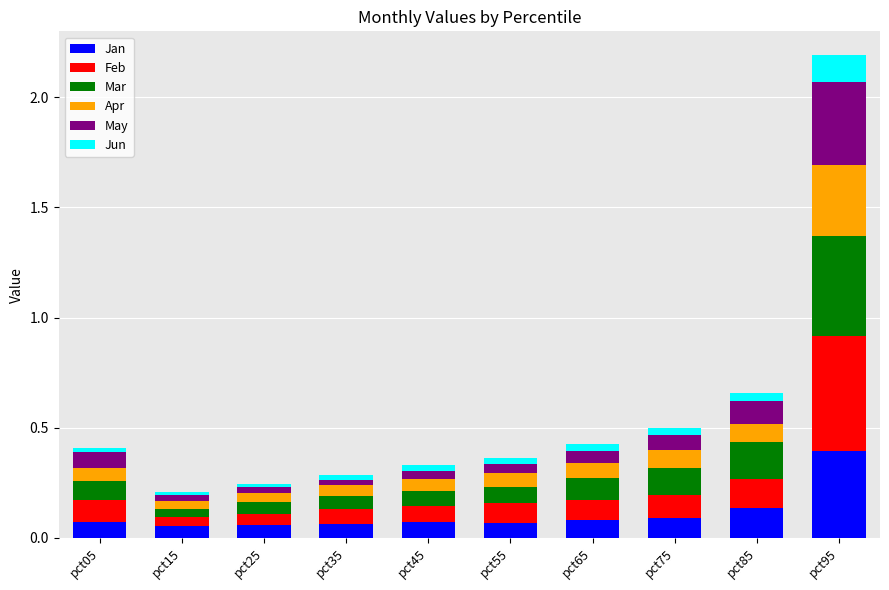

At which category is the sum across all series the highest?

pct95